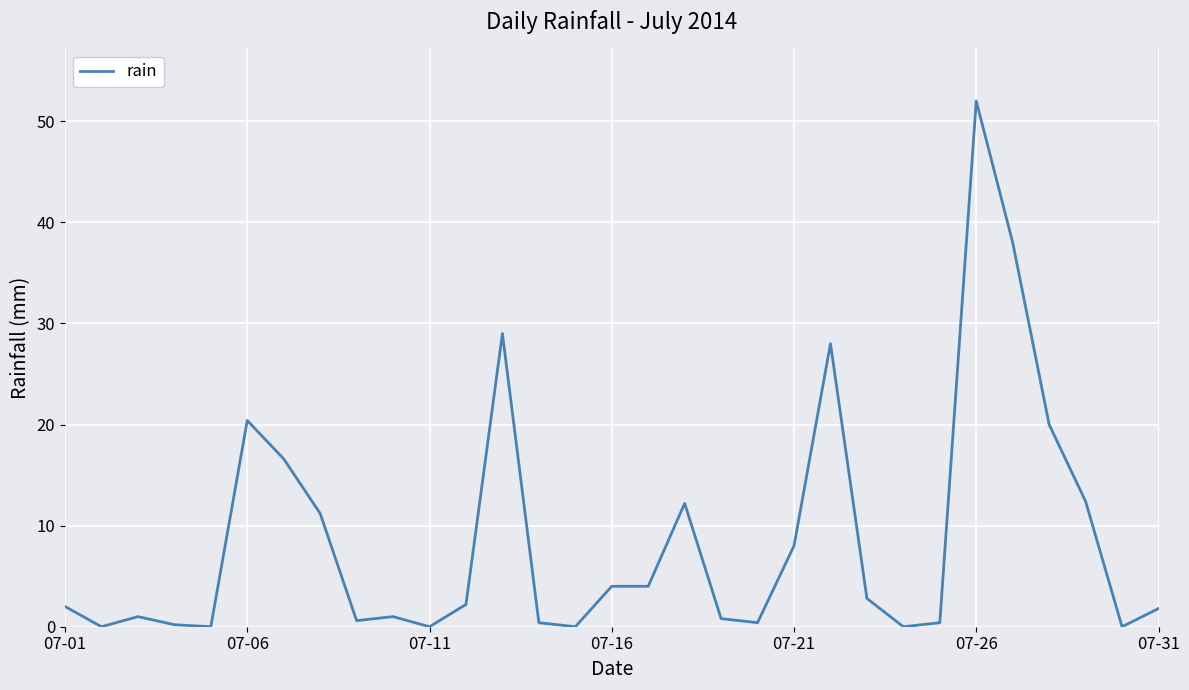

Does the chart have visible grid lines?

Yes